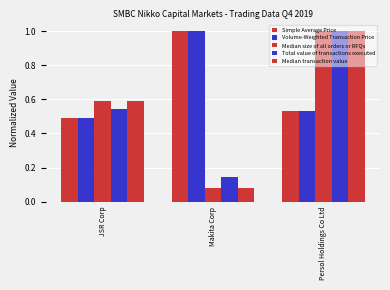

The value of Simple Average Price at Persol Holdings Co Ltd is 0.5. True or false?

True